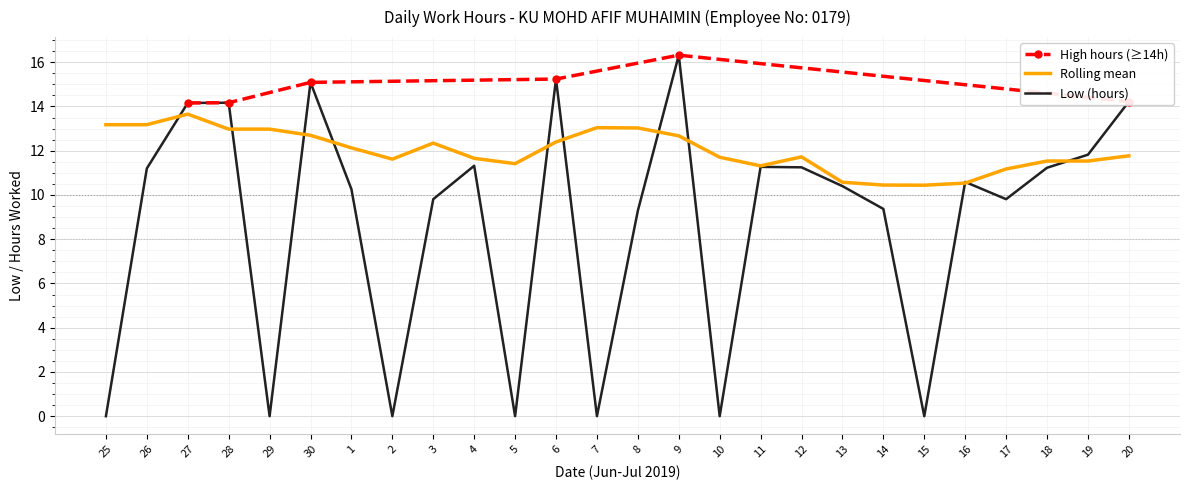

The chart shows a value of 11.3 at 11. True or false?

True